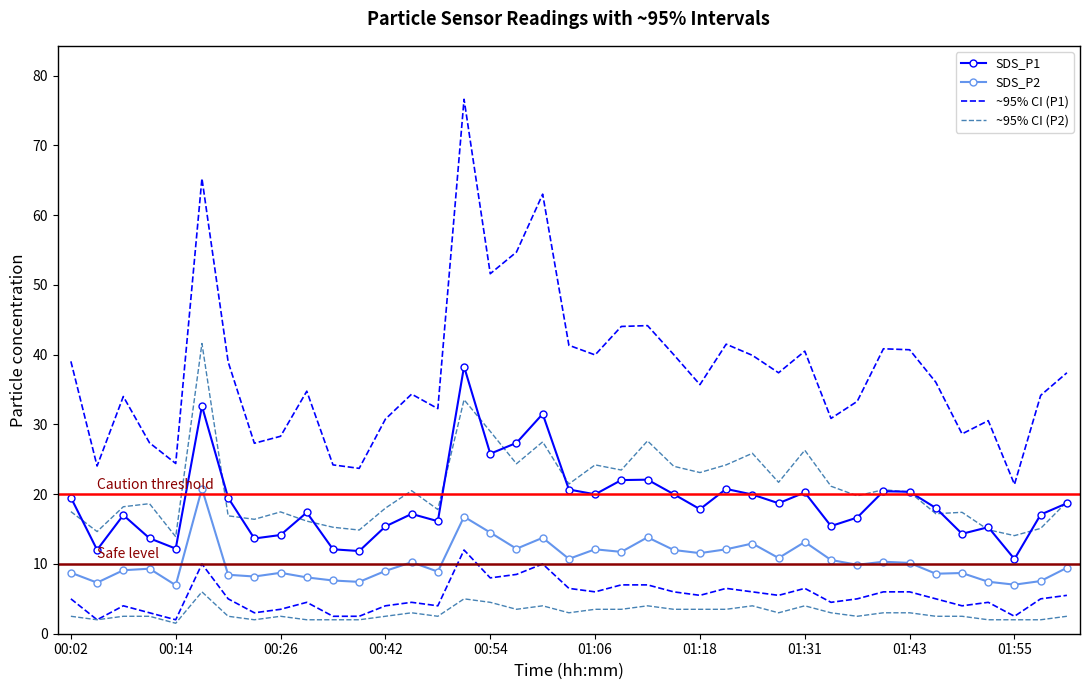

Rank the categories by SDS_P1 value from highest to lowest.

00:51, 00:17, 01:00, 00:57, 00:54, 01:12, 01:09, 01:21, 01:03, 01:40, 01:43, 01:31, 01:15, 01:06, 01:24, 00:02, 00:20, 01:28, 02:01, 01:46, 01:18, 00:30, 00:45, 01:58, 00:08, 01:37, 00:48, 01:34, 00:42, 01:52, 01:49, 00:26, 00:11, 00:23, 00:14, 00:36, 00:05, 00:39, 01:55